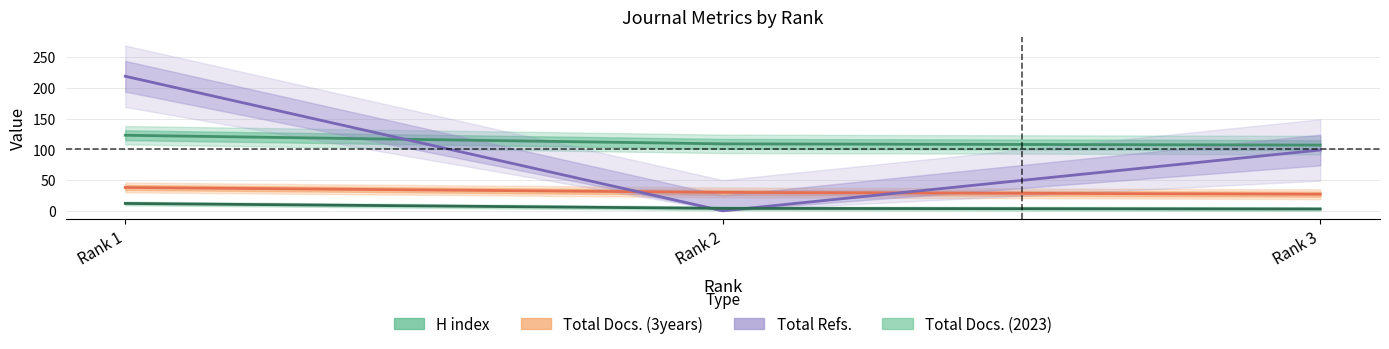

Rank the categories by H index value from lowest to highest.

Rank 3, Rank 2, Rank 1